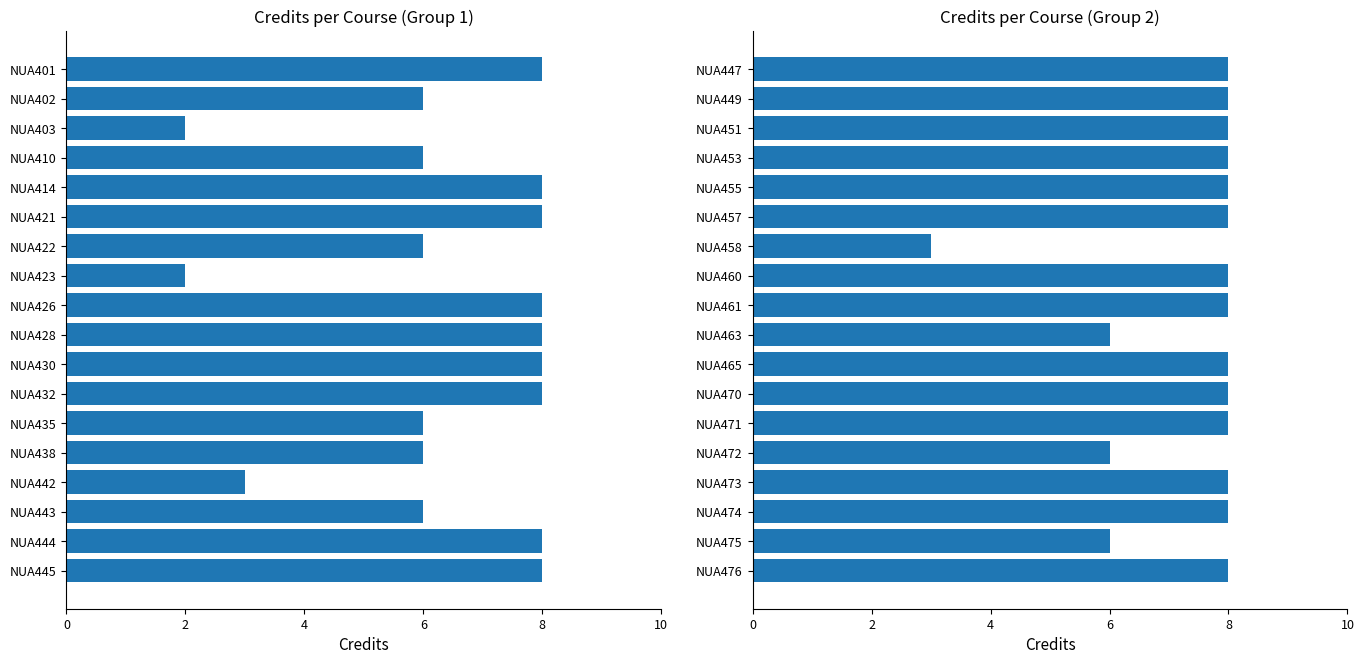

Are the bars horizontal?

Yes